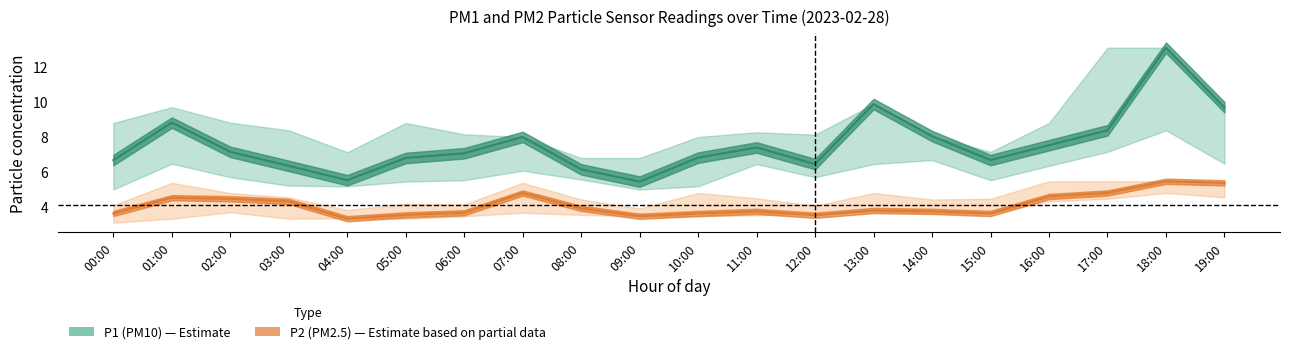

Reading left to right, transcribe all the data shown in this chart.

P1: 00:00=6.7	01:00=8.8	02:00=7.2	03:00=6.3	04:00=5.5	05:00=6.8	06:00=7.1	07:00=8.0	08:00=6.2	09:00=5.5	10:00=6.8	11:00=7.4	12:00=6.5	13:00=9.9	14:00=8.1	15:00=6.7	16:00=7.5	17:00=8.4	18:00=13.1	19:00=9.7
P2: 00:00=3.6	01:00=4.5	02:00=4.5	03:00=4.3	04:00=3.3	05:00=3.5	06:00=3.7	07:00=4.8	08:00=3.9	09:00=3.5	10:00=3.6	11:00=3.8	12:00=3.5	13:00=3.8	14:00=3.8	15:00=3.6	16:00=4.6	17:00=4.8	18:00=5.5	19:00=5.4